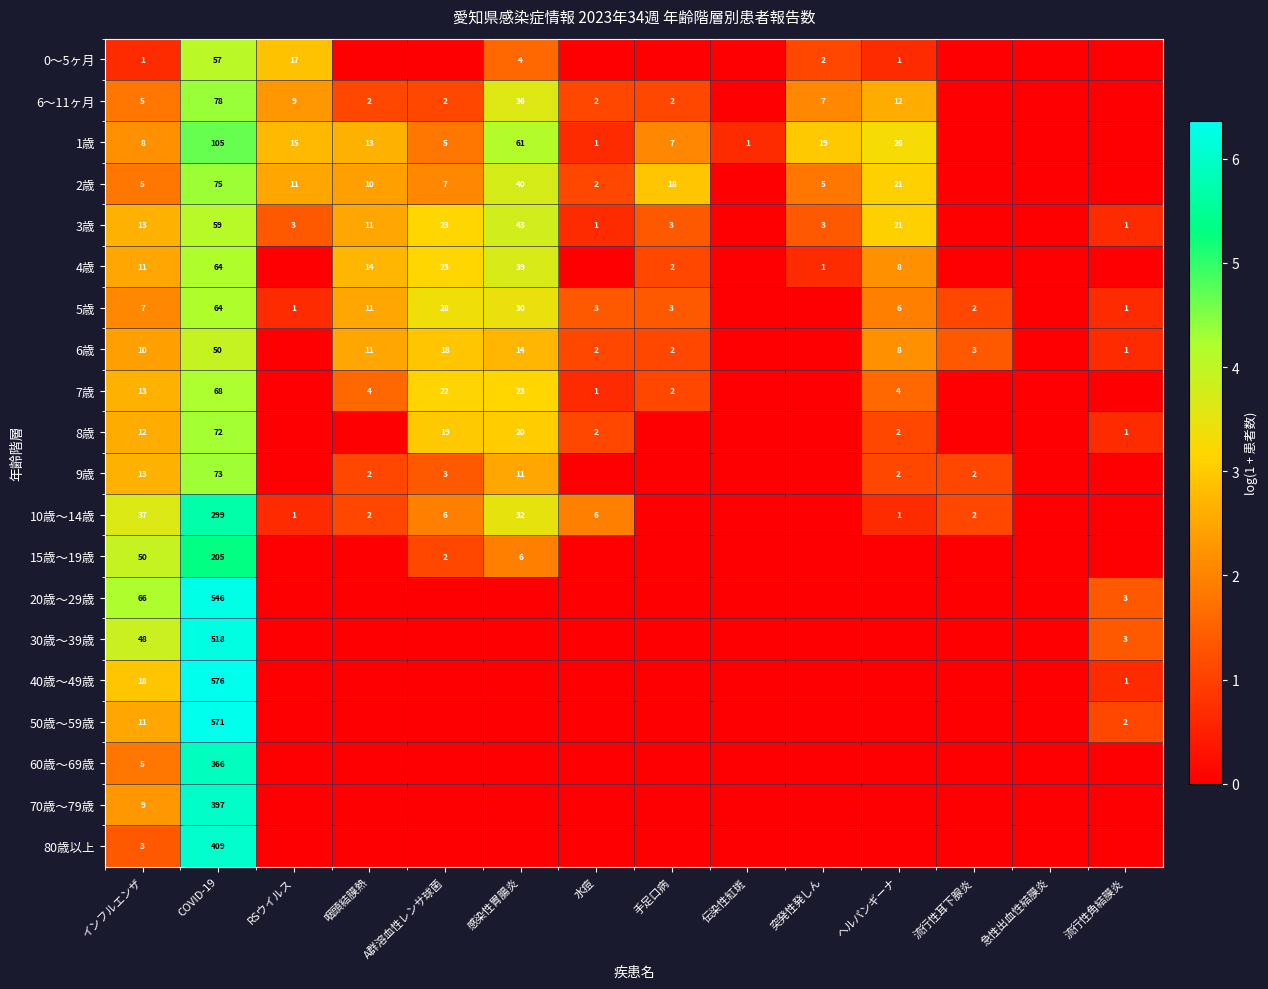

At how many categories does at least one series exceed 2?

9